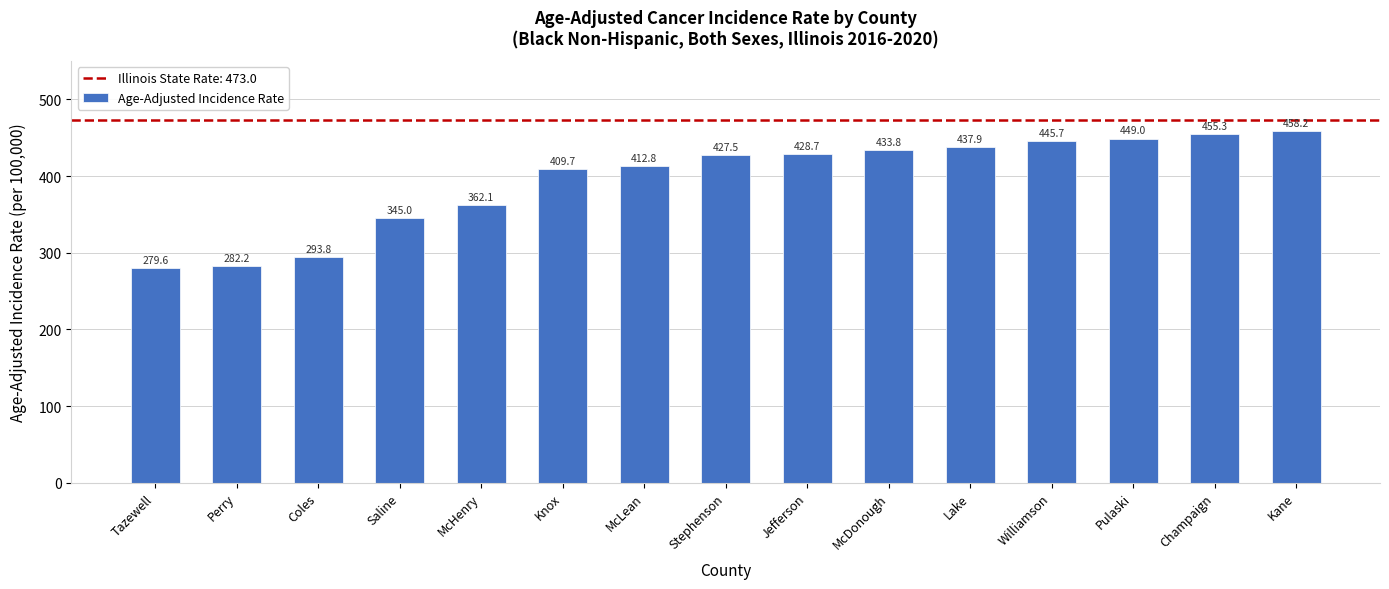

How many bars are there in total?

15